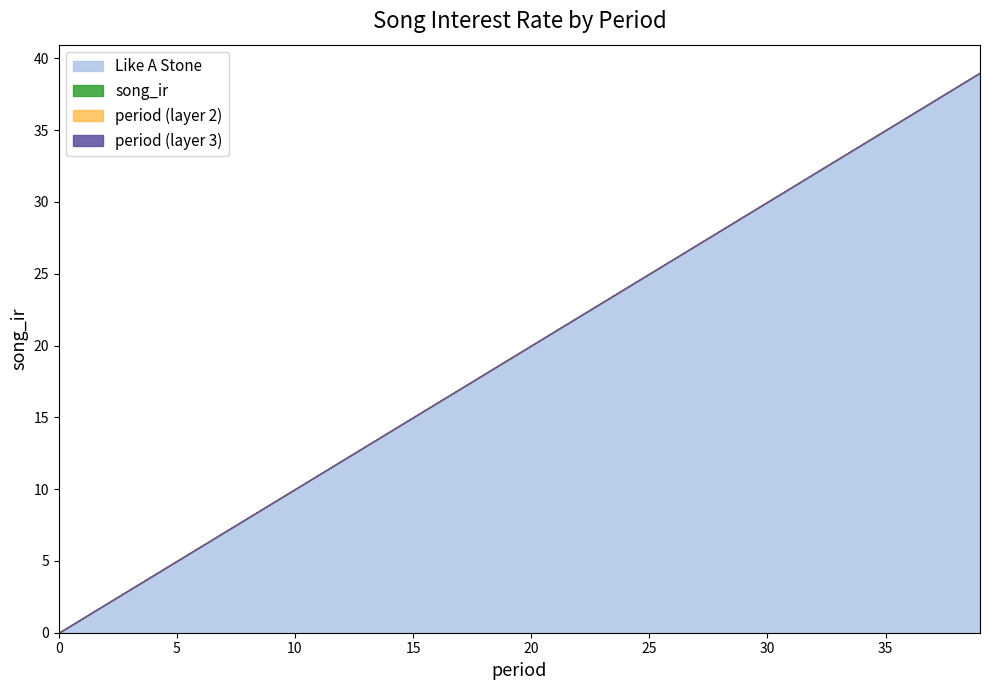

Does the chart have visible grid lines?

No